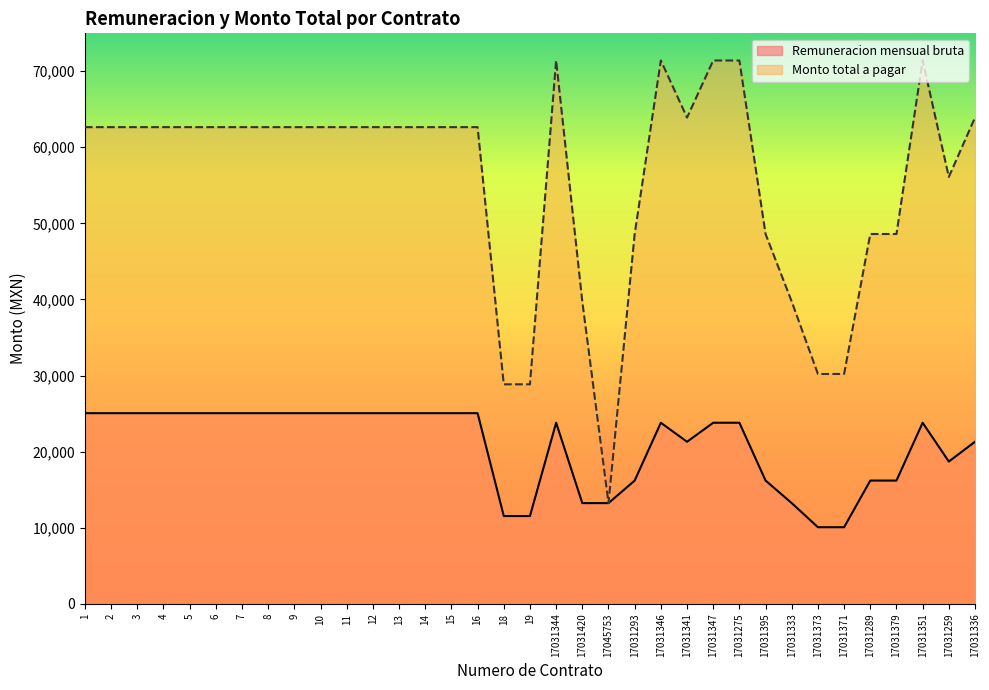

Reading left to right, what are all the values shown in this chart?

Remuneracion mensual bruta: 25057.0	25057.0	25057.0	25057.0	25057.0	25057.0	25057.0	25057.0	25057.0	25057.0	25057.0	25057.0	25057.0	25057.0	25057.0	25057.0	11539.0	11539.0	23800.0	13237.0	13237.0	16200.0	23800.0	21300.0	23800.0	23800.0	16200.0	13237.0	10069.0	10069.0	16200.0	16200.0	23800.0	18700.0	21300.0
Monto total a pagar: 62642.5	62642.5	62642.5	62642.5	62642.5	62642.5	62642.5	62642.5	62642.5	62642.5	62642.5	62642.5	62642.5	62642.5	62642.5	62642.5	28847.5	28847.5	71400.0	39711.0	13237.0	48600.0	71400.0	63900.0	71400.0	71400.0	48600.0	39711.0	30207.0	30207.0	48600.0	48600.0	71400.0	56100.0	63900.0